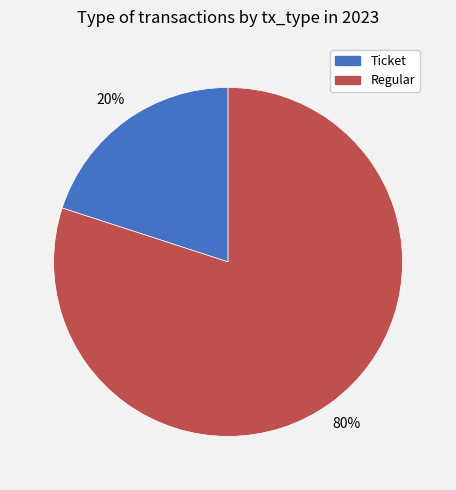

Count the number of slices in the pie.

2